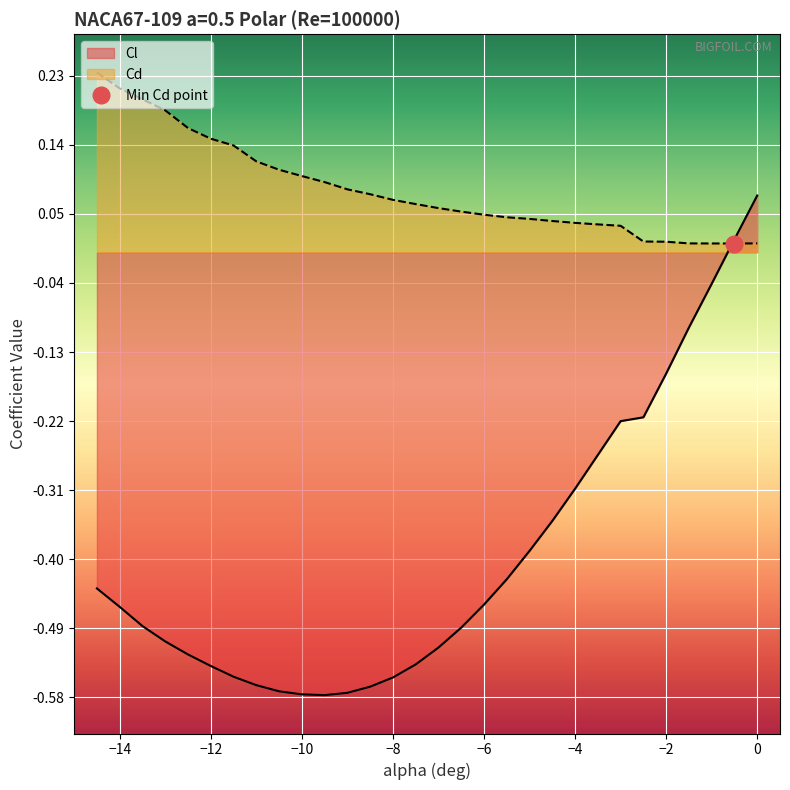

Which series has the largest total across all categories?

Cd